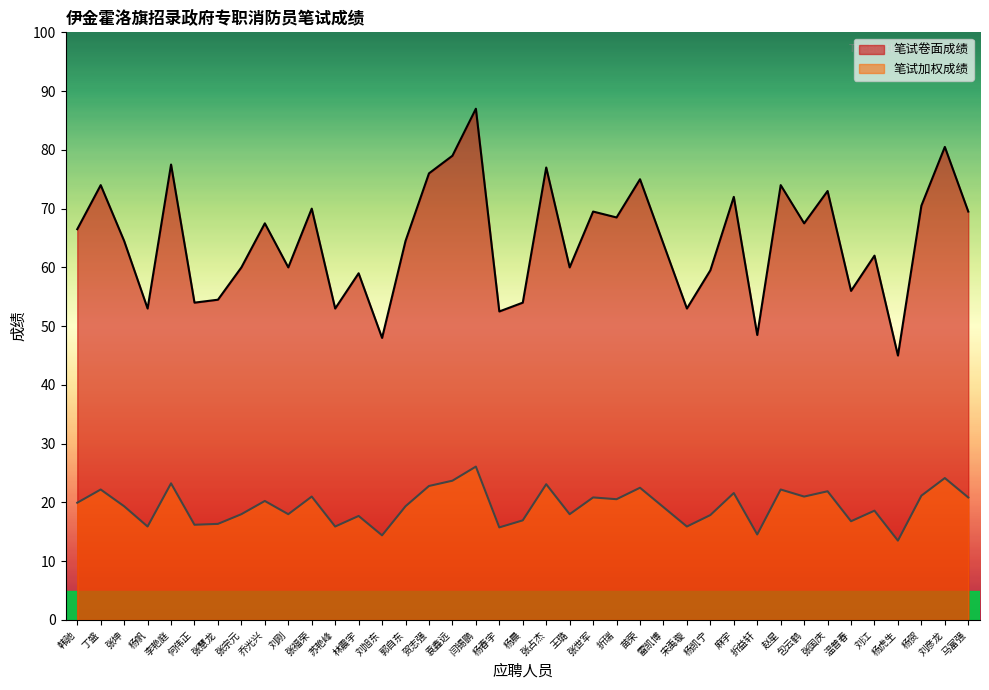

What is the difference between the highest and lowest values at 何伟正?

37.8